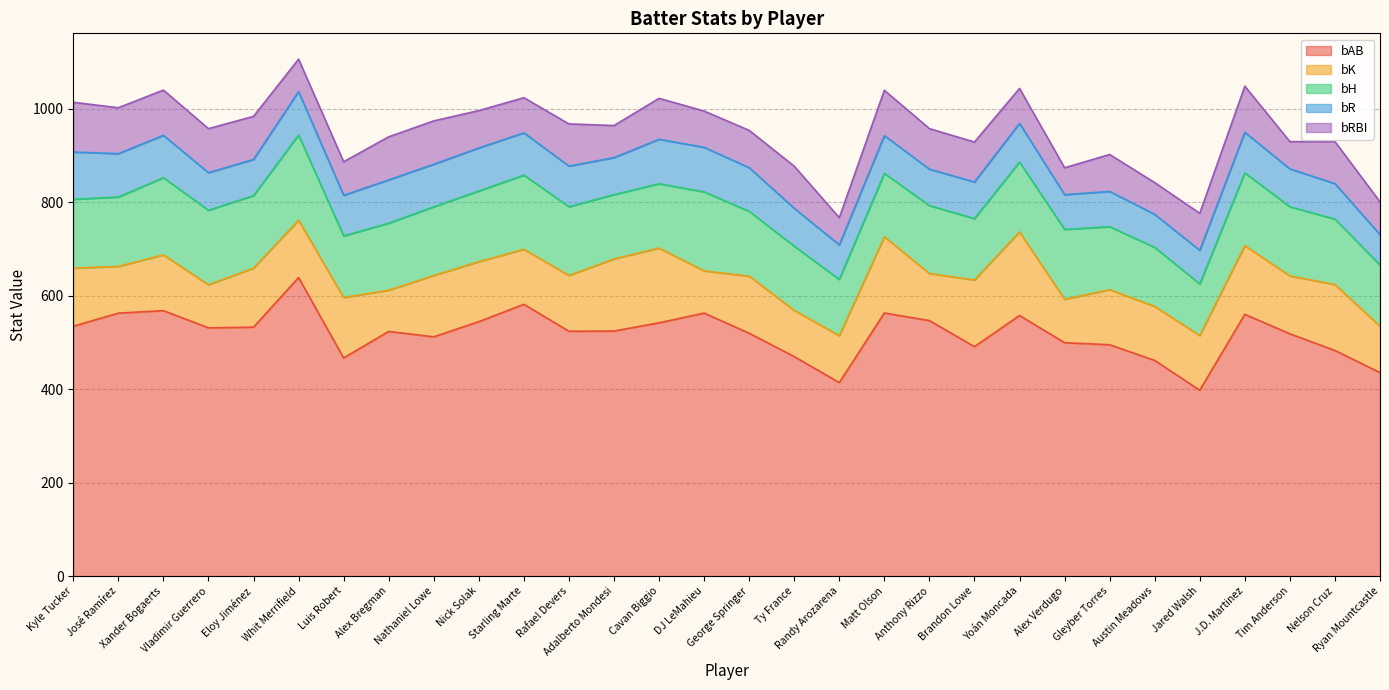

Count the number of categories in the chart.

30